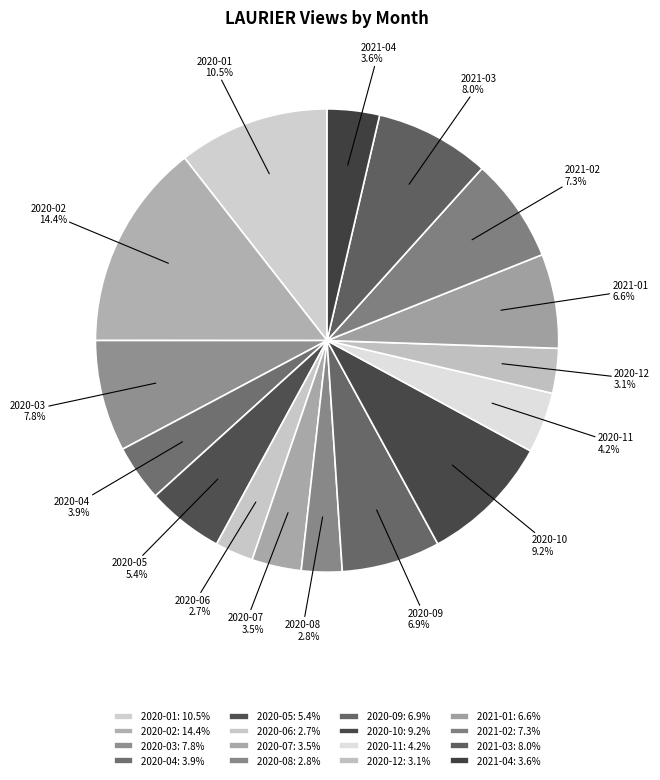

Does any single category account for the majority?

No